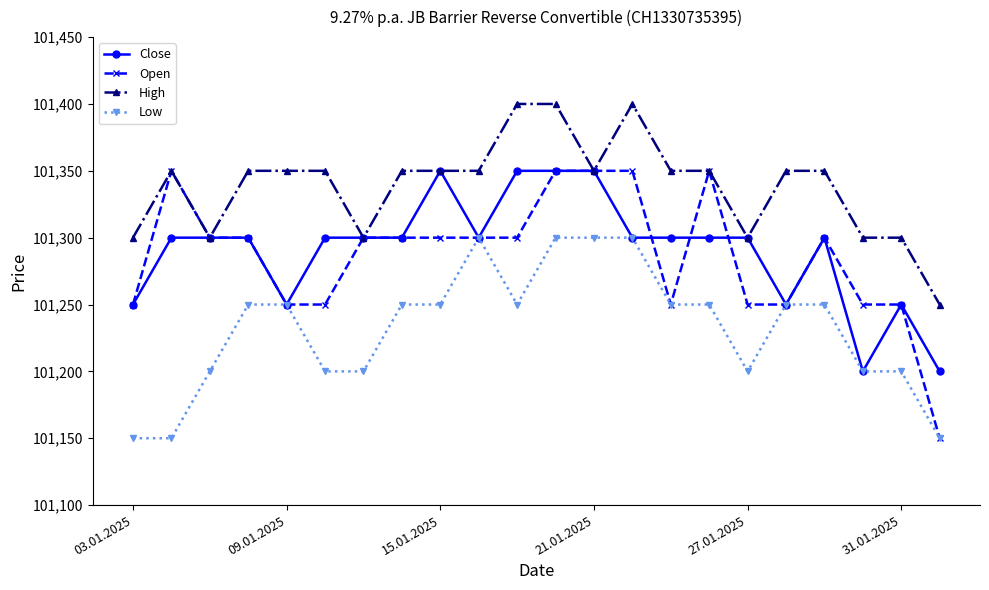

What is the average value of the Open series?

101286